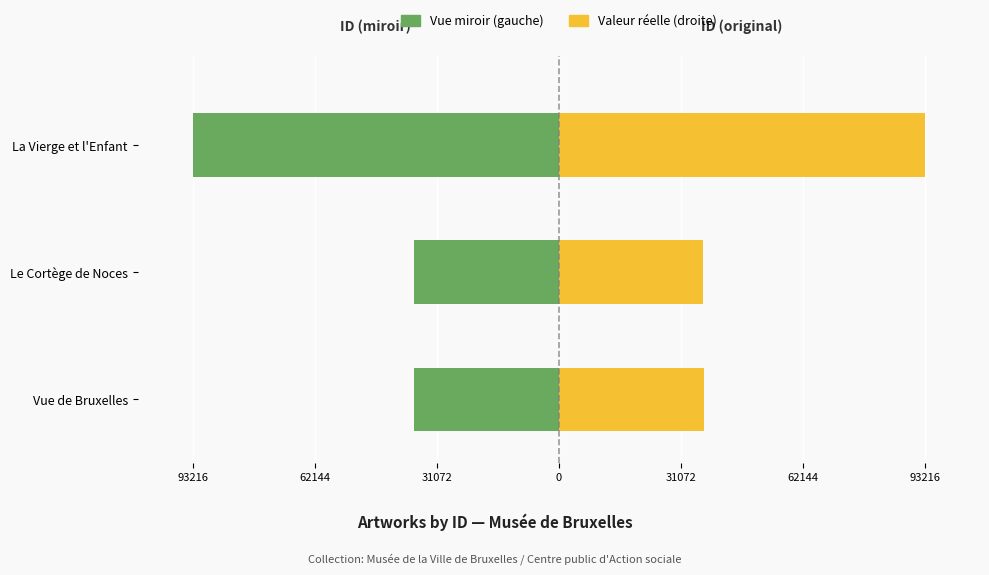

Reading right to left, list all the values displayed in this chart.

Identifiant (gauche): -93216	-36801	-36826
Identifiant (droite): 93216	36801	36826